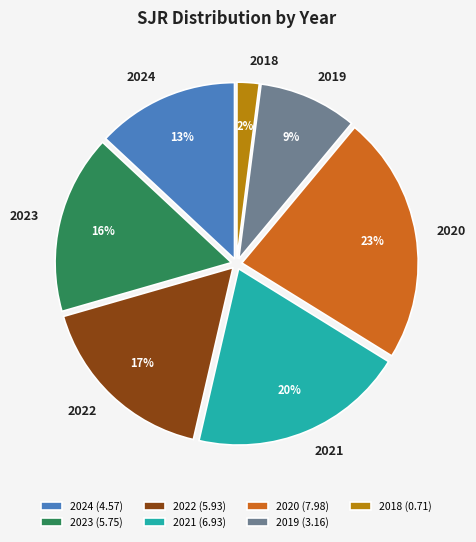

Count the number of slices in the pie.

7